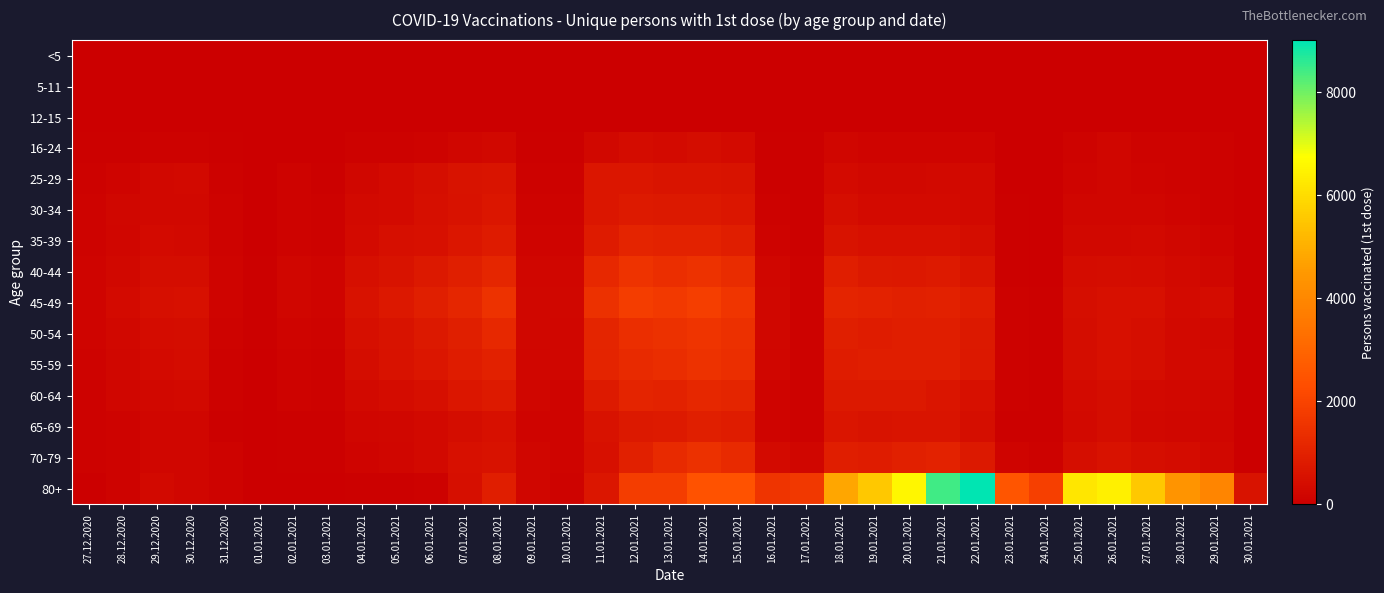

Reading left to right, transcribe all the data shown in this chart.

<5: 27.12.2020=0	28.12.2020=0	29.12.2020=0	30.12.2020=0	31.12.2020=0	01.01.2021=0	02.01.2021=0	03.01.2021=0	04.01.2021=0	05.01.2021=0	06.01.2021=0	07.01.2021=0	08.01.2021=0	09.01.2021=0	10.01.2021=0	11.01.2021=0	12.01.2021=0	13.01.2021=0	14.01.2021=0	15.01.2021=0	16.01.2021=0	17.01.2021=0	18.01.2021=0	19.01.2021=0	20.01.2021=0	21.01.2021=0	22.01.2021=0	23.01.2021=0	24.01.2021=0	25.01.2021=0	26.01.2021=0	27.01.2021=0	28.01.2021=0	29.01.2021=0	30.01.2021=0
5-11: 27.12.2020=0	28.12.2020=0	29.12.2020=0	30.12.2020=0	31.12.2020=0	01.01.2021=0	02.01.2021=0	03.01.2021=0	04.01.2021=0	05.01.2021=0	06.01.2021=0	07.01.2021=0	08.01.2021=0	09.01.2021=0	10.01.2021=0	11.01.2021=0	12.01.2021=0	13.01.2021=0	14.01.2021=0	15.01.2021=0	16.01.2021=0	17.01.2021=0	18.01.2021=0	19.01.2021=0	20.01.2021=0	21.01.2021=0	22.01.2021=0	23.01.2021=0	24.01.2021=0	25.01.2021=0	26.01.2021=0	27.01.2021=0	28.01.2021=0	29.01.2021=0	30.01.2021=0
12-15: 27.12.2020=0	28.12.2020=0	29.12.2020=0	30.12.2020=0	31.12.2020=0	01.01.2021=0	02.01.2021=0	03.01.2021=0	04.01.2021=0	05.01.2021=0	06.01.2021=0	07.01.2021=0	08.01.2021=0	09.01.2021=0	10.01.2021=0	11.01.2021=0	12.01.2021=0	13.01.2021=0	14.01.2021=0	15.01.2021=0	16.01.2021=0	17.01.2021=0	18.01.2021=0	19.01.2021=0	20.01.2021=0	21.01.2021=0	22.01.2021=0	23.01.2021=0	24.01.2021=0	25.01.2021=0	26.01.2021=0	27.01.2021=0	28.01.2021=0	29.01.2021=0	30.01.2021=0
16-24: 27.12.2020=48	28.12.2020=54	29.12.2020=79	30.12.2020=82	31.12.2020=37	01.01.2021=6	02.01.2021=26	03.01.2021=22	04.01.2021=75	05.01.2021=104	06.01.2021=126	07.01.2021=198	08.01.2021=252	09.01.2021=44	10.01.2021=45	11.01.2021=274	12.01.2021=356	13.01.2021=320	14.01.2021=403	15.01.2021=345	16.01.2021=60	17.01.2021=39	18.01.2021=201	19.01.2021=166	20.01.2021=173	21.01.2021=170	22.01.2021=172	23.01.2021=20	24.01.2021=10	25.01.2021=139	26.01.2021=179	27.01.2021=131	28.01.2021=110	29.01.2021=73	30.01.2021=4
25-29: 27.12.2020=93	28.12.2020=171	29.12.2020=270	30.12.2020=285	31.12.2020=94	01.01.2021=12	02.01.2021=113	03.01.2021=65	04.01.2021=243	05.01.2021=339	06.01.2021=426	07.01.2021=583	08.01.2021=631	09.01.2021=97	10.01.2021=91	11.01.2021=680	12.01.2021=692	13.01.2021=617	14.01.2021=628	15.01.2021=595	16.01.2021=67	17.01.2021=55	18.01.2021=336	19.01.2021=271	20.01.2021=279	21.01.2021=308	22.01.2021=295	23.01.2021=26	24.01.2021=8	25.01.2021=166	26.01.2021=210	27.01.2021=158	28.01.2021=123	29.01.2021=100	30.01.2021=11
30-34: 27.12.2020=112	28.12.2020=236	29.12.2020=275	30.12.2020=277	31.12.2020=112	01.01.2021=20	02.01.2021=111	03.01.2021=85	04.01.2021=292	05.01.2021=345	06.01.2021=465	07.01.2021=556	08.01.2021=669	09.01.2021=106	10.01.2021=110	11.01.2021=672	12.01.2021=792	13.01.2021=755	14.01.2021=754	15.01.2021=680	16.01.2021=89	17.01.2021=53	18.01.2021=424	19.01.2021=324	20.01.2021=323	21.01.2021=342	22.01.2021=306	23.01.2021=38	24.01.2021=11	25.01.2021=203	26.01.2021=181	27.01.2021=177	28.01.2021=157	29.01.2021=100	30.01.2021=5
35-39: 27.12.2020=122	28.12.2020=202	29.12.2020=320	30.12.2020=309	31.12.2020=117	01.01.2021=23	02.01.2021=124	03.01.2021=88	04.01.2021=351	05.01.2021=462	06.01.2021=527	07.01.2021=701	08.01.2021=840	09.01.2021=174	10.01.2021=144	11.01.2021=827	12.01.2021=1082	13.01.2021=1035	14.01.2021=1039	15.01.2021=914	16.01.2021=117	17.01.2021=66	18.01.2021=588	19.01.2021=499	20.01.2021=509	21.01.2021=494	22.01.2021=408	23.01.2021=51	24.01.2021=28	25.01.2021=267	26.01.2021=268	27.01.2021=287	28.01.2021=235	29.01.2021=141	30.01.2021=10
40-44: 27.12.2020=162	28.12.2020=277	29.12.2020=411	30.12.2020=422	31.12.2020=153	01.01.2021=36	02.01.2021=187	03.01.2021=145	04.01.2021=482	05.01.2021=574	06.01.2021=754	07.01.2021=944	08.01.2021=1145	09.01.2021=205	10.01.2021=201	11.01.2021=1225	12.01.2021=1515	13.01.2021=1386	14.01.2021=1512	15.01.2021=1332	16.01.2021=182	17.01.2021=79	18.01.2021=907	19.01.2021=770	20.01.2021=705	21.01.2021=776	22.01.2021=621	23.01.2021=69	24.01.2021=29	25.01.2021=353	26.01.2021=394	27.01.2021=357	28.01.2021=298	29.01.2021=231	30.01.2021=10
45-49: 27.12.2020=174	28.12.2020=329	29.12.2020=461	30.12.2020=498	31.12.2020=156	01.01.2021=49	02.01.2021=209	03.01.2021=141	04.01.2021=554	05.01.2021=705	06.01.2021=937	07.01.2021=1136	08.01.2021=1498	09.01.2021=242	10.01.2021=237	11.01.2021=1476	12.01.2021=1801	13.01.2021=1713	14.01.2021=1853	15.01.2021=1595	16.01.2021=221	17.01.2021=90	18.01.2021=1091	19.01.2021=1035	20.01.2021=954	21.01.2021=1009	22.01.2021=853	23.01.2021=89	24.01.2021=48	25.01.2021=455	26.01.2021=501	27.01.2021=497	28.01.2021=351	29.01.2021=373	30.01.2021=20
50-54: 27.12.2020=166	28.12.2020=247	29.12.2020=381	30.12.2020=391	31.12.2020=135	01.01.2021=36	02.01.2021=150	03.01.2021=115	04.01.2021=462	05.01.2021=594	06.01.2021=760	07.01.2021=949	08.01.2021=1218	09.01.2021=216	10.01.2021=189	11.01.2021=1100	12.01.2021=1383	13.01.2021=1475	14.01.2021=1568	15.01.2021=1430	16.01.2021=217	17.01.2021=94	18.01.2021=929	19.01.2021=859	20.01.2021=908	21.01.2021=909	22.01.2021=750	23.01.2021=83	24.01.2021=41	25.01.2021=395	26.01.2021=495	27.01.2021=423	28.01.2021=286	29.01.2021=278	30.01.2021=18
55-59: 27.12.2020=112	28.12.2020=221	29.12.2020=332	30.12.2020=363	31.12.2020=104	01.01.2021=32	02.01.2021=128	03.01.2021=104	04.01.2021=418	05.01.2021=529	06.01.2021=676	07.01.2021=867	08.01.2021=1009	09.01.2021=209	10.01.2021=186	11.01.2021=1064	12.01.2021=1260	13.01.2021=1341	14.01.2021=1492	15.01.2021=1402	16.01.2021=199	17.01.2021=89	18.01.2021=874	19.01.2021=905	20.01.2021=895	21.01.2021=909	22.01.2021=725	23.01.2021=101	24.01.2021=39	25.01.2021=409	26.01.2021=509	27.01.2021=427	28.01.2021=287	29.01.2021=300	30.01.2021=22
60-64: 27.12.2020=91	28.12.2020=178	29.12.2020=268	30.12.2020=295	31.12.2020=92	01.01.2021=22	02.01.2021=112	03.01.2021=77	04.01.2021=310	05.01.2021=371	06.01.2021=482	07.01.2021=674	08.01.2021=798	09.01.2021=180	10.01.2021=141	11.01.2021=808	12.01.2021=1057	13.01.2021=1028	14.01.2021=1162	15.01.2021=1115	16.01.2021=170	17.01.2021=80	18.01.2021=747	19.01.2021=750	20.01.2021=764	21.01.2021=659	22.01.2021=502	23.01.2021=79	24.01.2021=39	25.01.2021=328	26.01.2021=419	27.01.2021=309	28.01.2021=281	29.01.2021=228	30.01.2021=16
65-69: 27.12.2020=86	28.12.2020=136	29.12.2020=184	30.12.2020=200	31.12.2020=69	01.01.2021=14	02.01.2021=61	03.01.2021=39	04.01.2021=210	05.01.2021=240	06.01.2021=311	07.01.2021=418	08.01.2021=515	09.01.2021=160	10.01.2021=142	11.01.2021=529	12.01.2021=742	13.01.2021=778	14.01.2021=920	15.01.2021=874	16.01.2021=167	17.01.2021=87	18.01.2021=663	19.01.2021=596	20.01.2021=601	21.01.2021=611	22.01.2021=457	23.01.2021=60	24.01.2021=48	25.01.2021=293	26.01.2021=391	27.01.2021=260	28.01.2021=215	29.01.2021=185	30.01.2021=29
70-79: 27.12.2020=89	28.12.2020=139	29.12.2020=187	30.12.2020=182	31.12.2020=112	01.01.2021=11	02.01.2021=45	03.01.2021=39	04.01.2021=160	05.01.2021=191	06.01.2021=286	07.01.2021=499	08.01.2021=544	09.01.2021=192	10.01.2021=163	11.01.2021=504	12.01.2021=951	13.01.2021=1254	14.01.2021=1454	15.01.2021=1258	16.01.2021=344	17.01.2021=190	18.01.2021=907	19.01.2021=861	20.01.2021=985	21.01.2021=1027	22.01.2021=753	23.01.2021=176	24.01.2021=82	25.01.2021=430	26.01.2021=551	27.01.2021=455	28.01.2021=362	29.01.2021=270	30.01.2021=27
80+: 27.12.2020=30	28.12.2020=110	29.12.2020=294	30.12.2020=210	31.12.2020=129	01.01.2021=4	02.01.2021=17	03.01.2021=7	04.01.2021=42	05.01.2021=50	06.01.2021=84	07.01.2021=458	08.01.2021=912	09.01.2021=202	10.01.2021=126	11.01.2021=686	12.01.2021=1803	13.01.2021=1820	14.01.2021=2445	15.01.2021=2458	16.01.2021=1564	17.01.2021=1688	18.01.2021=4792	19.01.2021=5544	20.01.2021=6572	21.01.2021=8419	22.01.2021=9012	23.01.2021=2516	24.01.2021=1867	25.01.2021=6202	26.01.2021=6419	27.01.2021=5531	28.01.2021=4385	29.01.2021=3929	30.01.2021=566